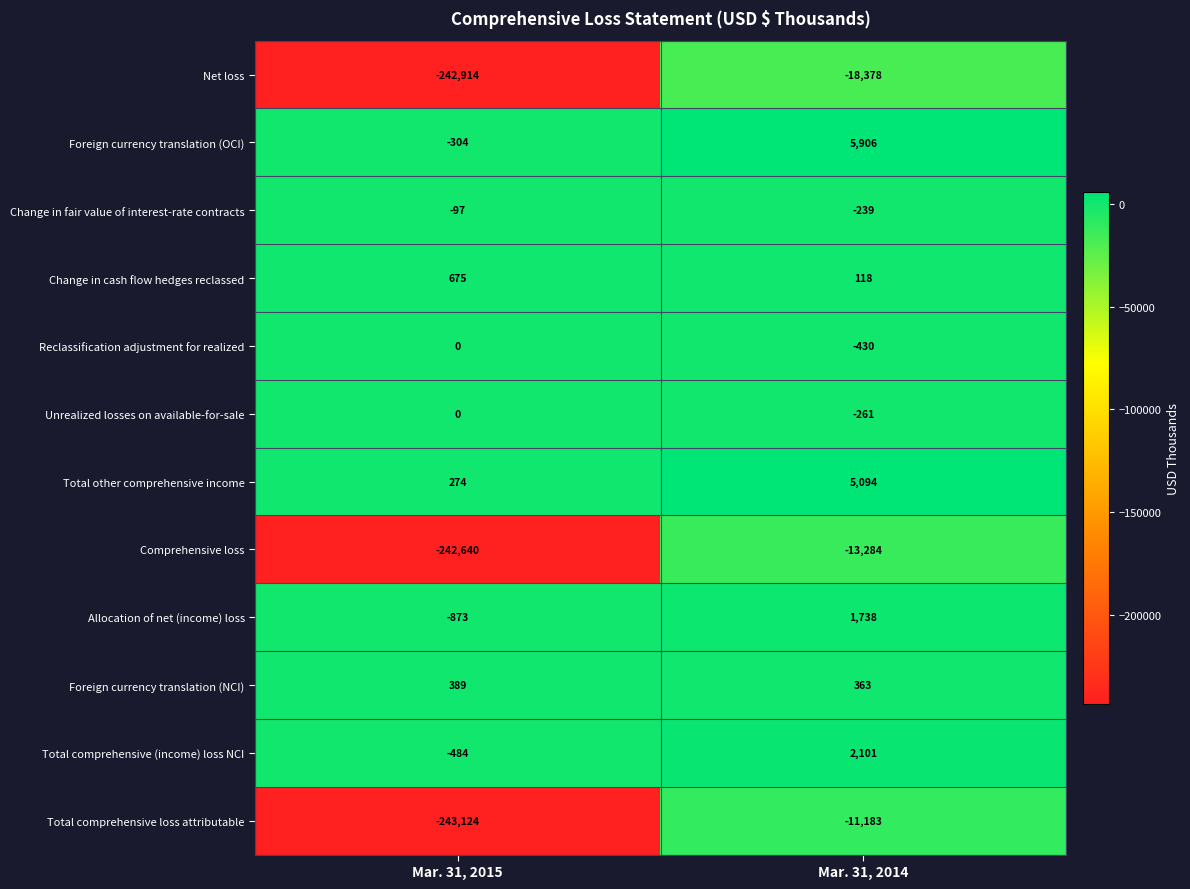

At Mar. 31, 2014, list the series in order from largest to smallest.

Foreign currency translation (OCI), Total other comprehensive income, Total comprehensive (income) loss NCI, Allocation of net (income) loss, Foreign currency translation (NCI), Change in cash flow hedges reclassed, Change in fair value of interest-rate contracts, Unrealized losses on available-for-sale, Reclassification adjustment for realized, Total comprehensive loss attributable, Comprehensive loss, Net loss